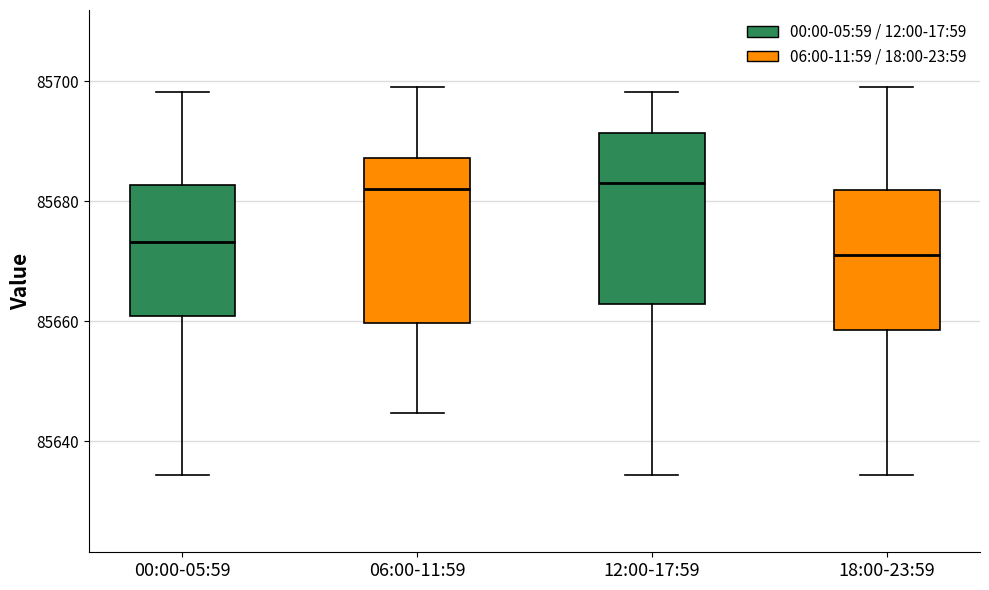

Where is the upper edge of the box for 18:00-23:59 on the y-axis? The values are not printed on the chart, so give them approximately, as read against the axis.

85682